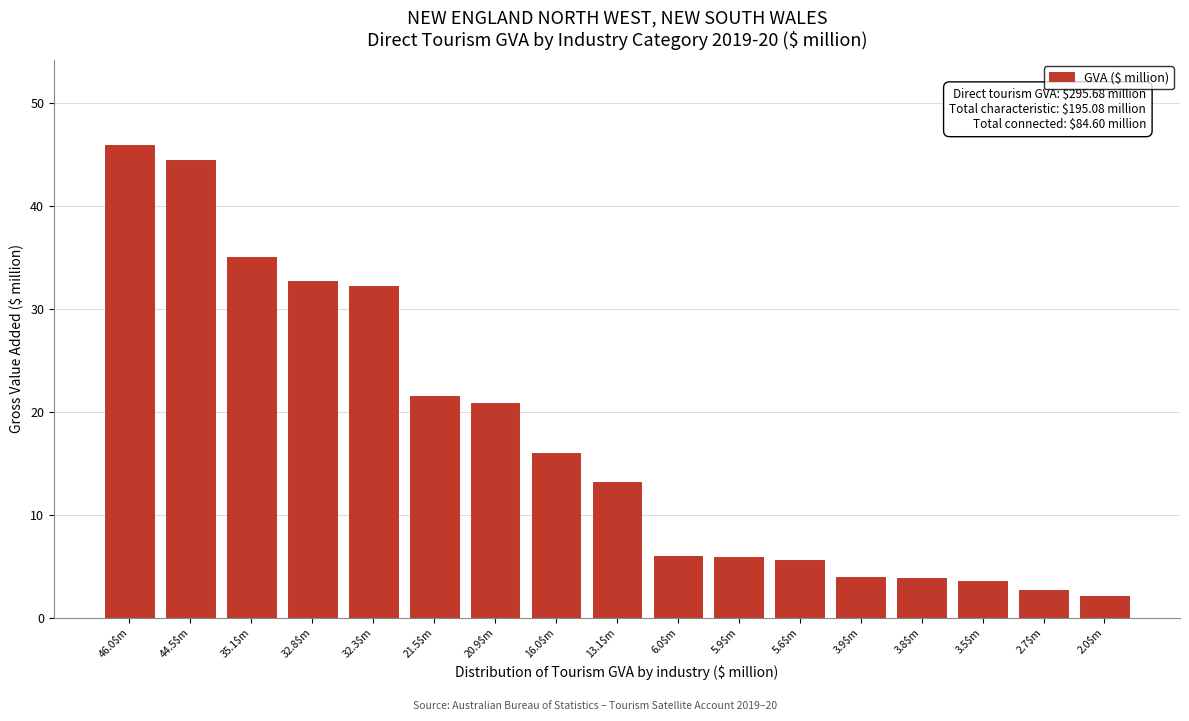

The value at 32.8$m is 20.1. True or false?

False